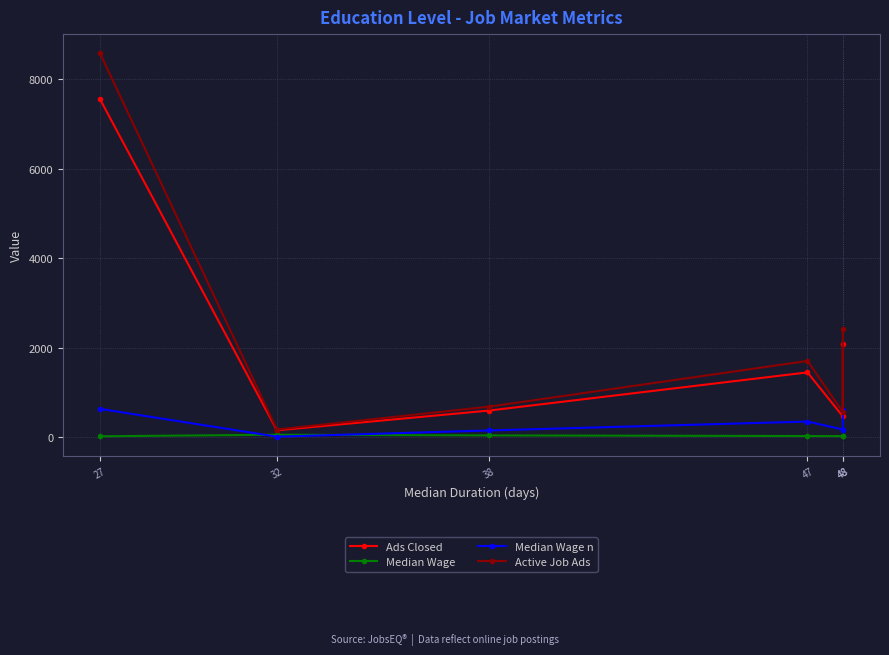

What is the sum of all Ads Closed values?

12292.0